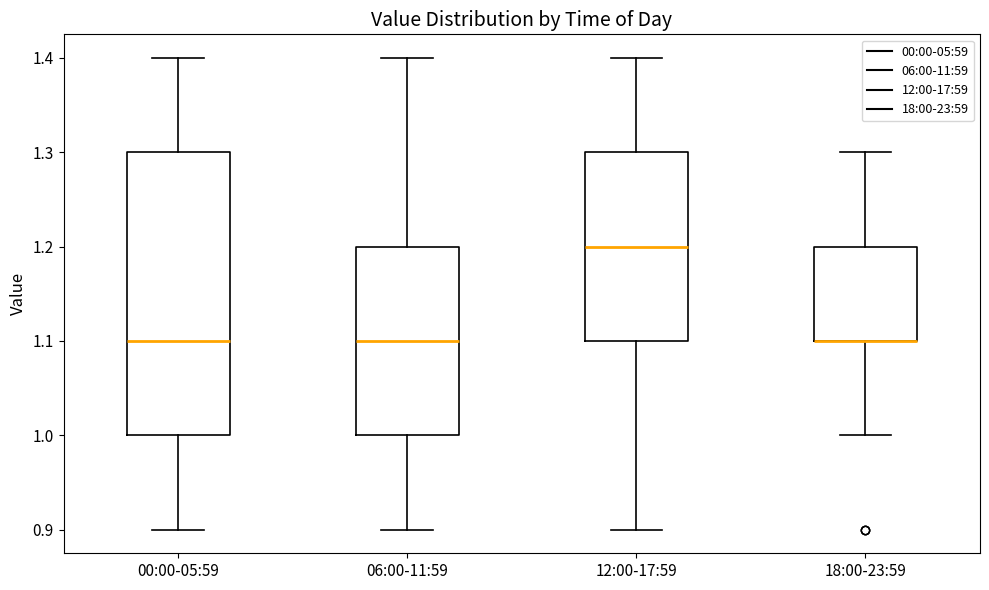

Where does the upper whisker of the box for 18:00-23:59 end on the y-axis? The values are not printed on the chart, so give them approximately, as read against the axis.

1.3